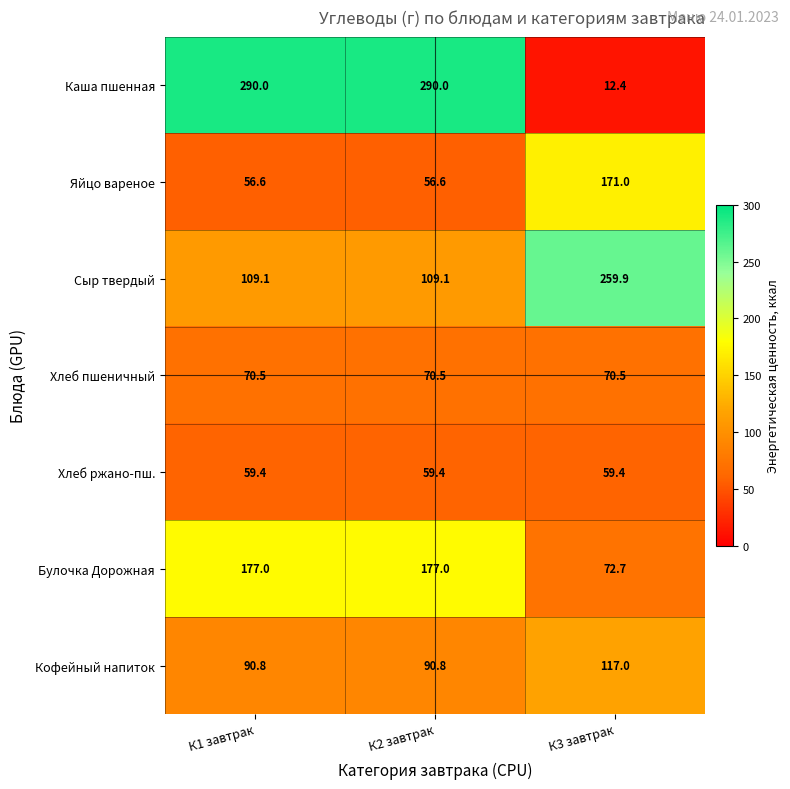

Reading left to right, transcribe all the data shown in this chart.

Каша пшенная: 290.0	290.0	12.4
Яйцо вареное: 56.6	56.6	171.0
Сыр твердый: 109.1	109.1	259.9
Хлеб пшеничный: 70.5	70.5	70.5
Хлеб ржано-пш.: 59.4	59.4	59.4
Булочка Дорожная: 177.0	177.0	72.7
Кофейный напиток: 90.8	90.8	117.0